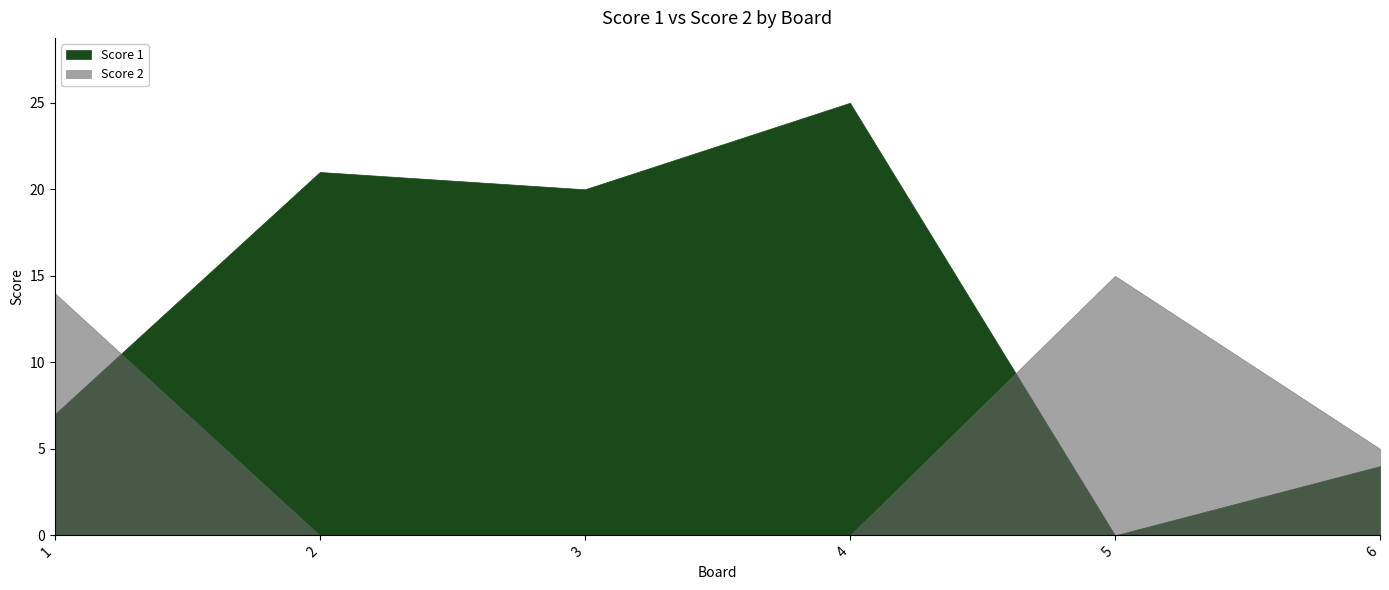

What is the sum of the Score 2 values at 5 and 6?

20